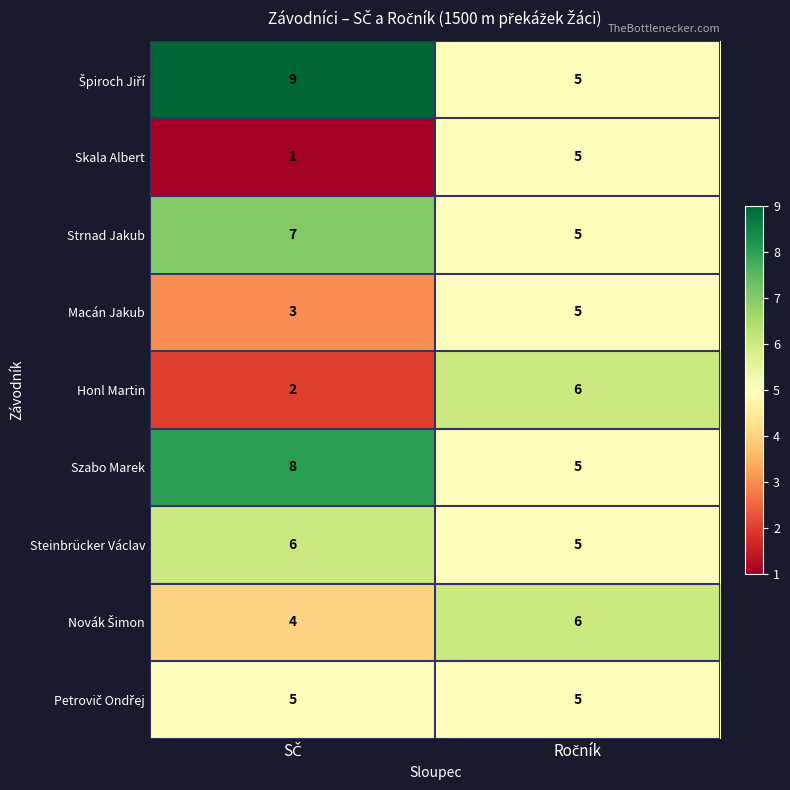

What is the maximum value shown in the chart?

9